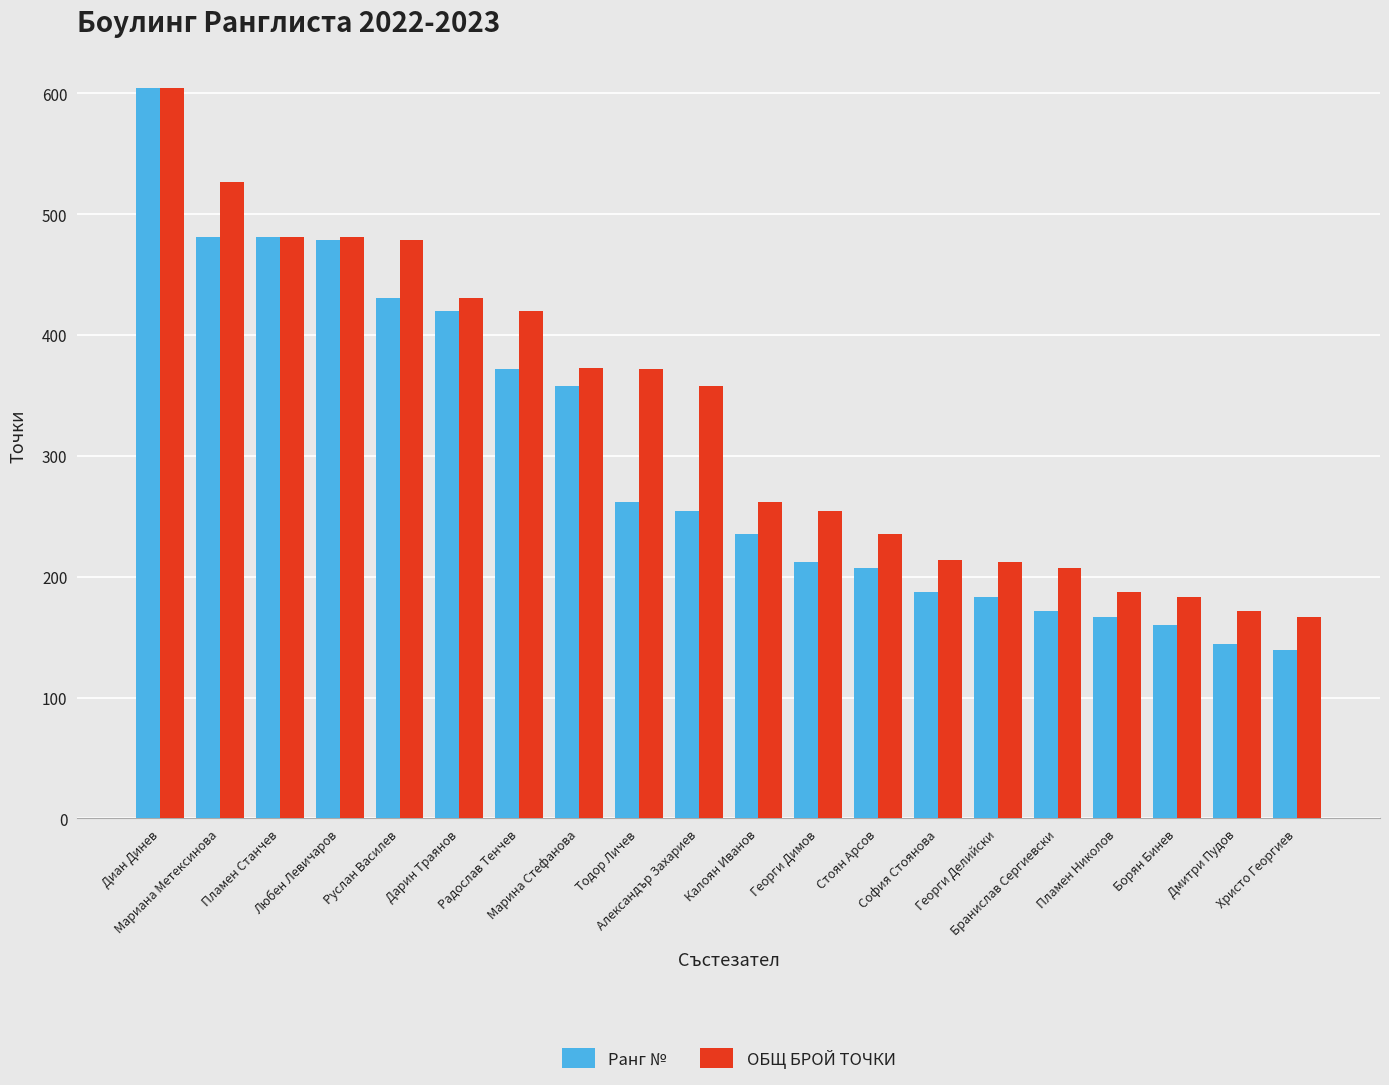

Which series has the largest range (max minus min)?

Ранг №